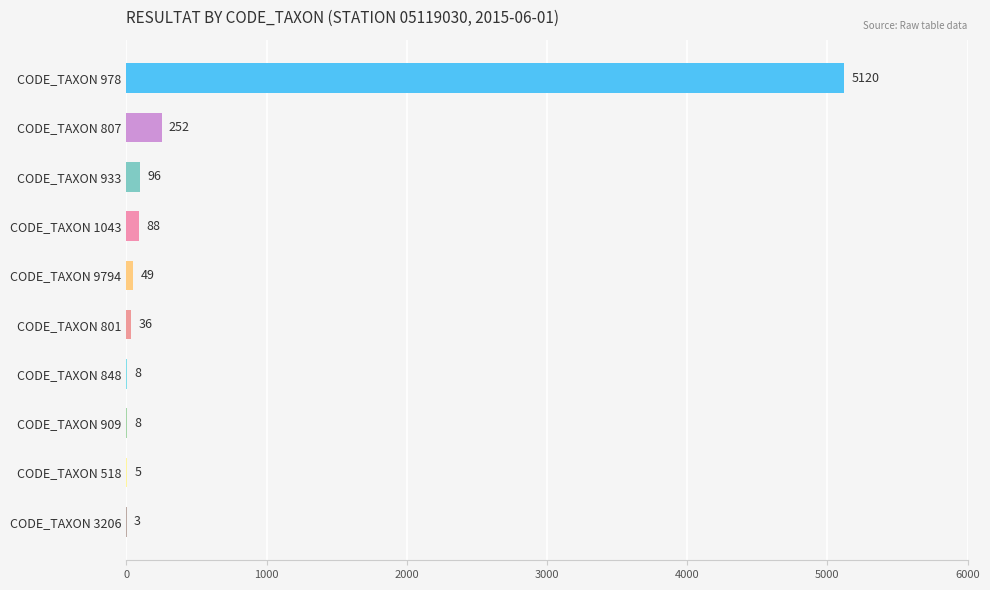

What is the sum of all values?

5665